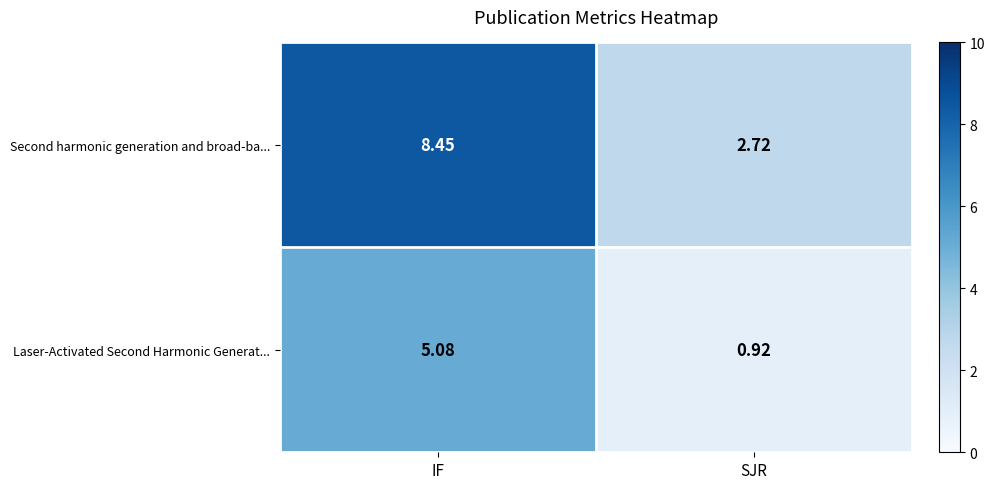

At which label does Laser-Activated Second Harmonic Generat... first exceed 5?

IF